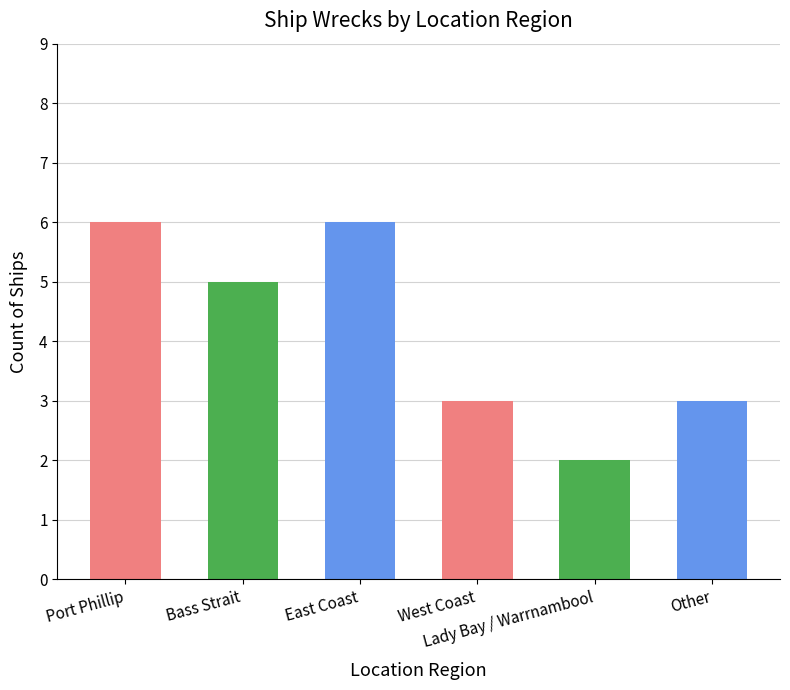

What is the difference between the values at East Coast and West Coast?

3